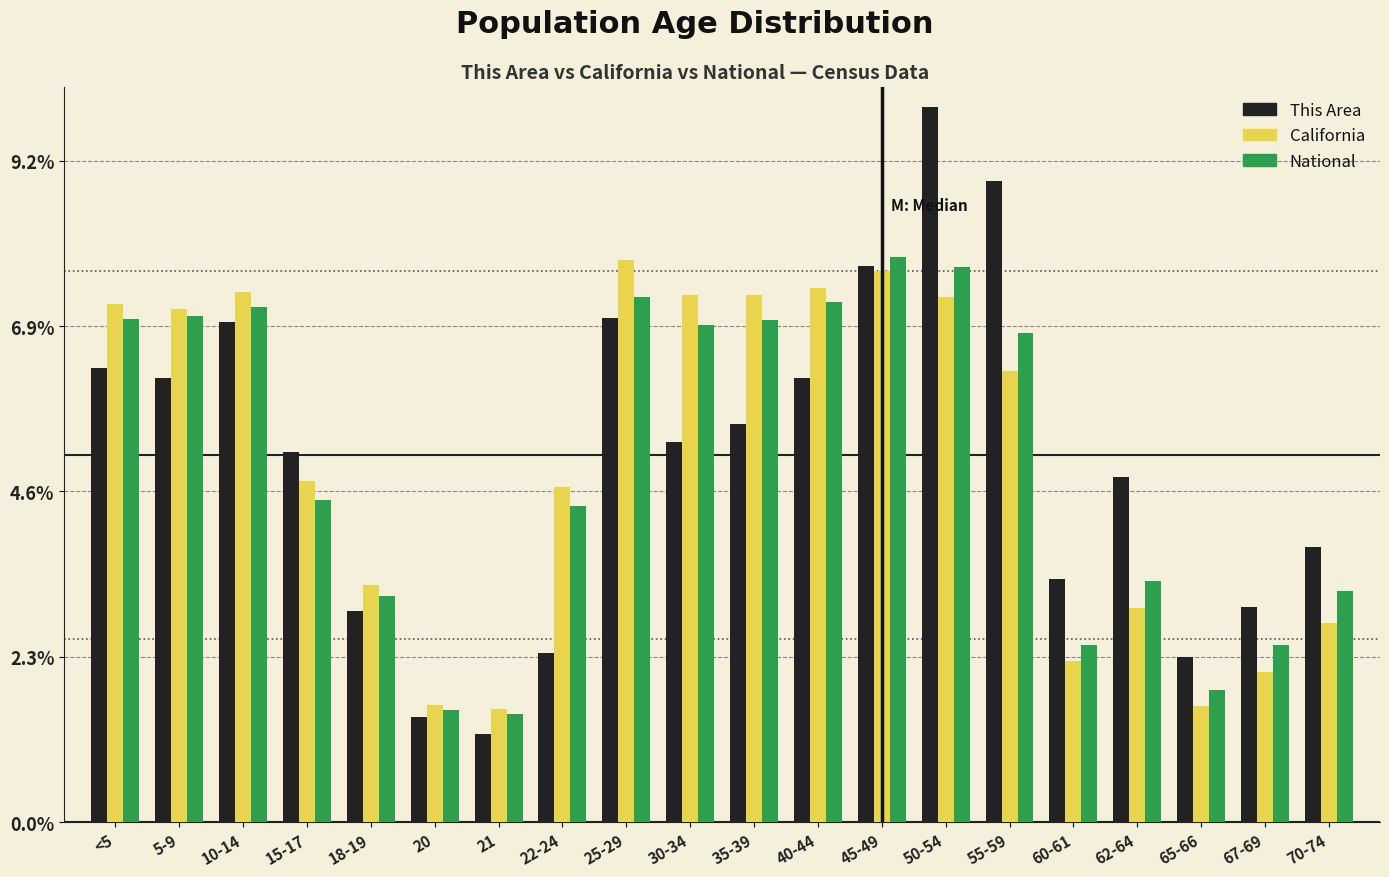

What is the smallest value displayed?

1.2